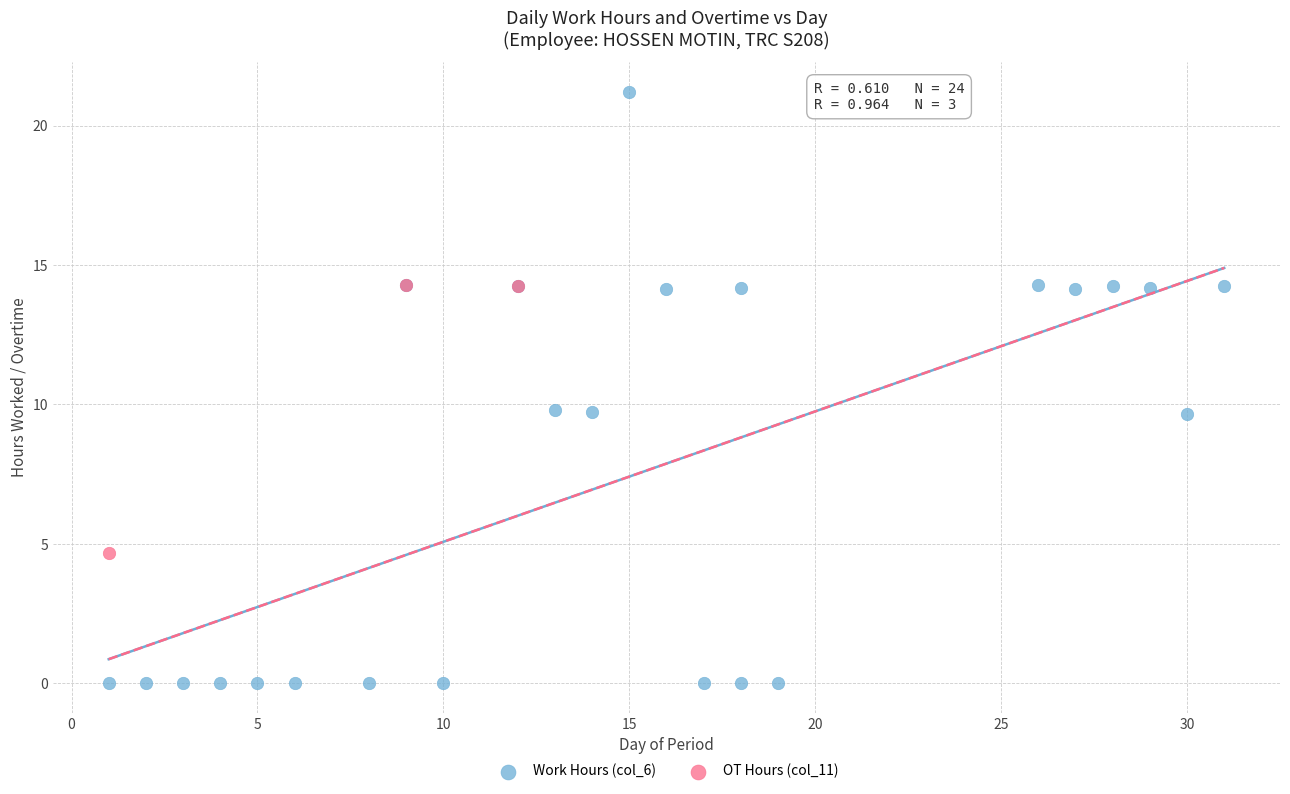

Which series has the largest Y range (max minus min)?

Work Hours (col_6)